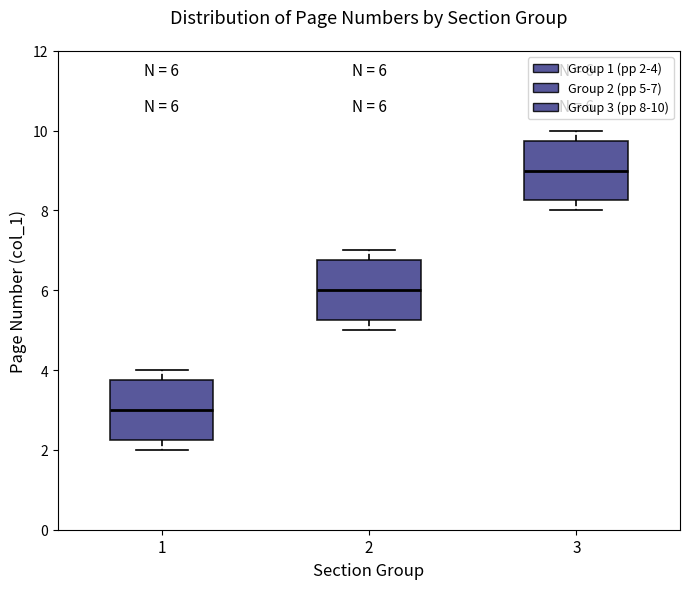

Which box has the highest median line?

3